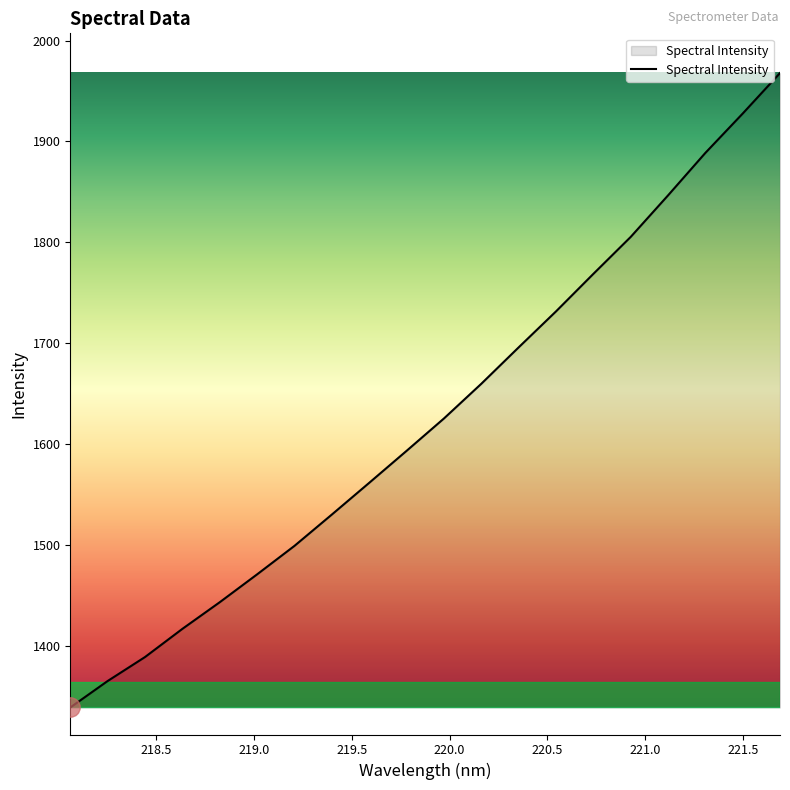

What is the difference between the maximum and minimum values?

628.8